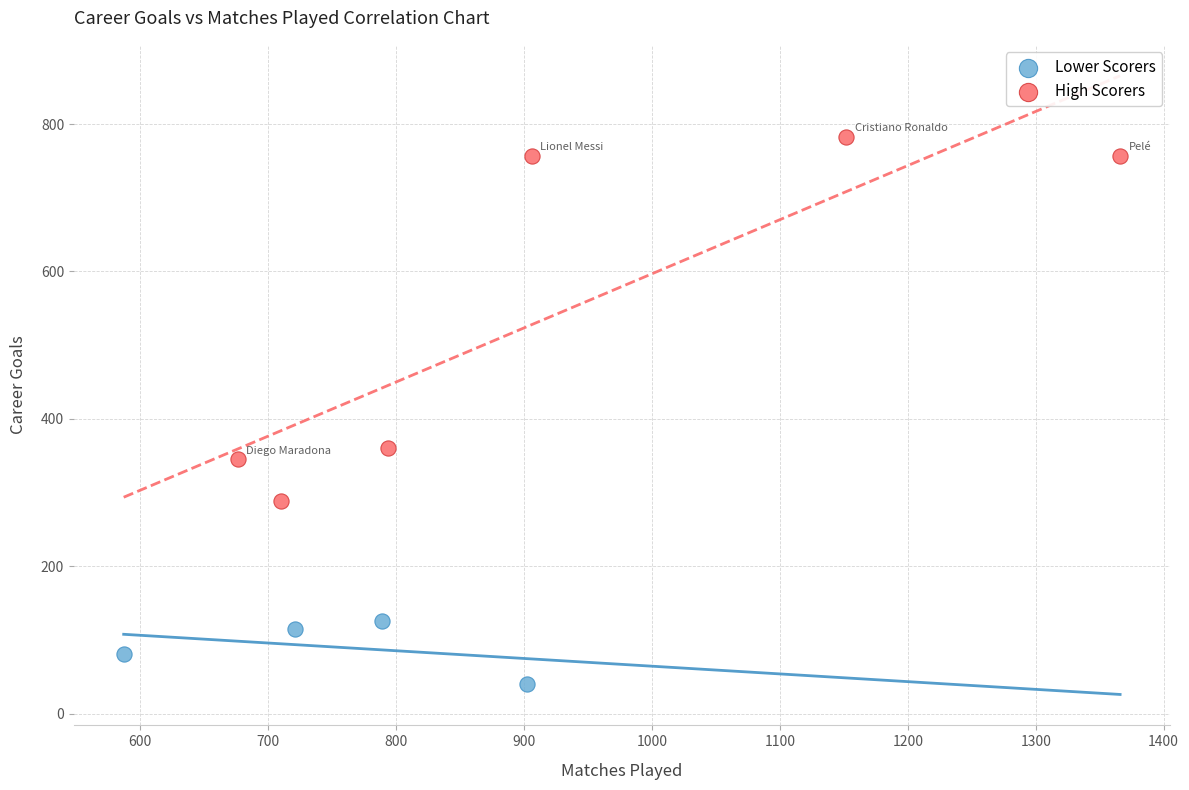

What are all the series names shown in the legend?

Lower Scorers, High Scorers